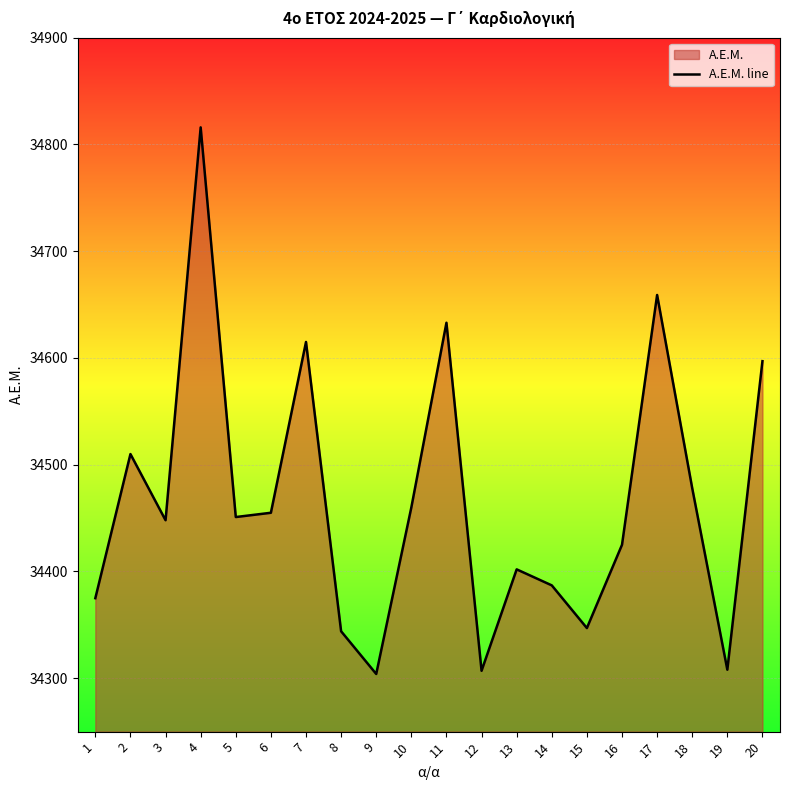

What is the sum of all values?

689321